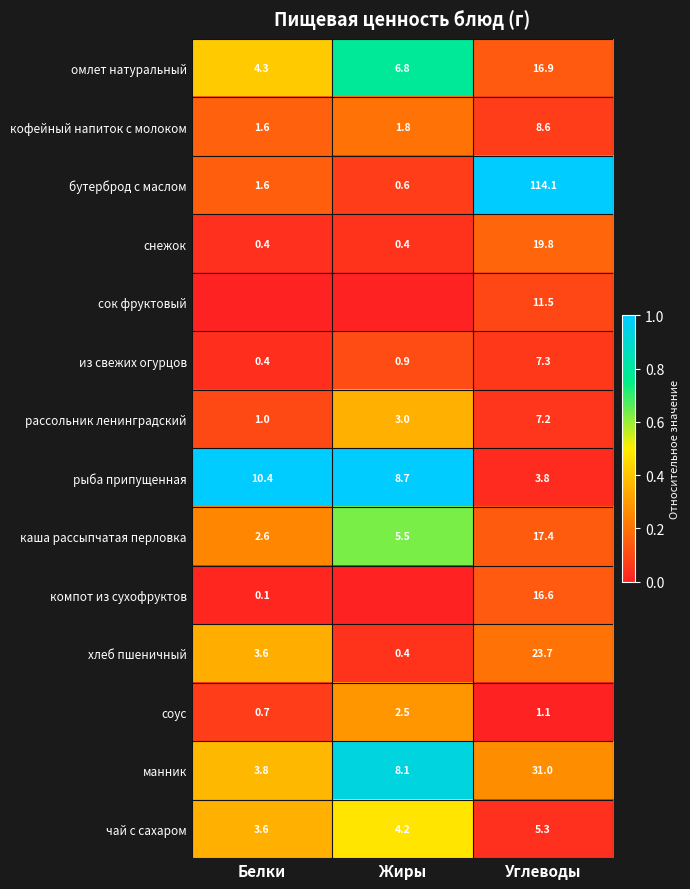

Rank the categories by из свежих огурцов value from lowest to highest.

Белки, Жиры, Углеводы